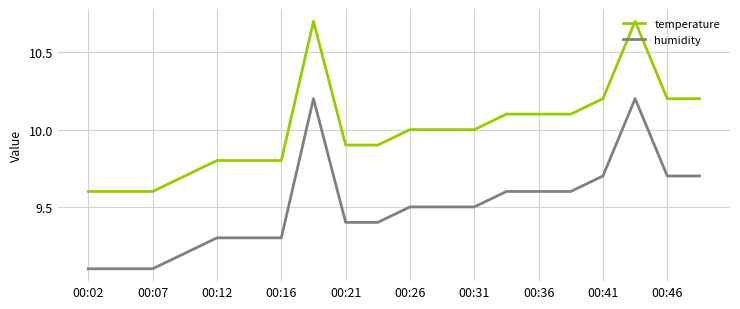

List the series in order of their overall mean, highest first.

temperature, humidity